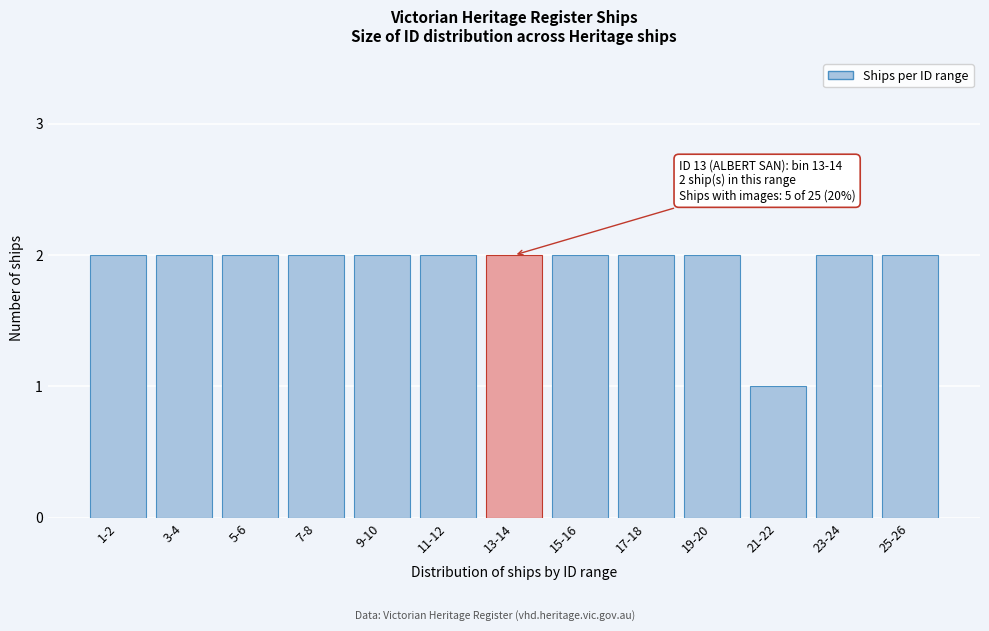

Reading left to right, what are all the values shown in this chart?

1-2=2	3-4=2	5-6=2	7-8=2	9-10=2	11-12=2	13-14=2	15-16=2	17-18=2	19-20=2	21-22=1	23-24=2	25-26=2